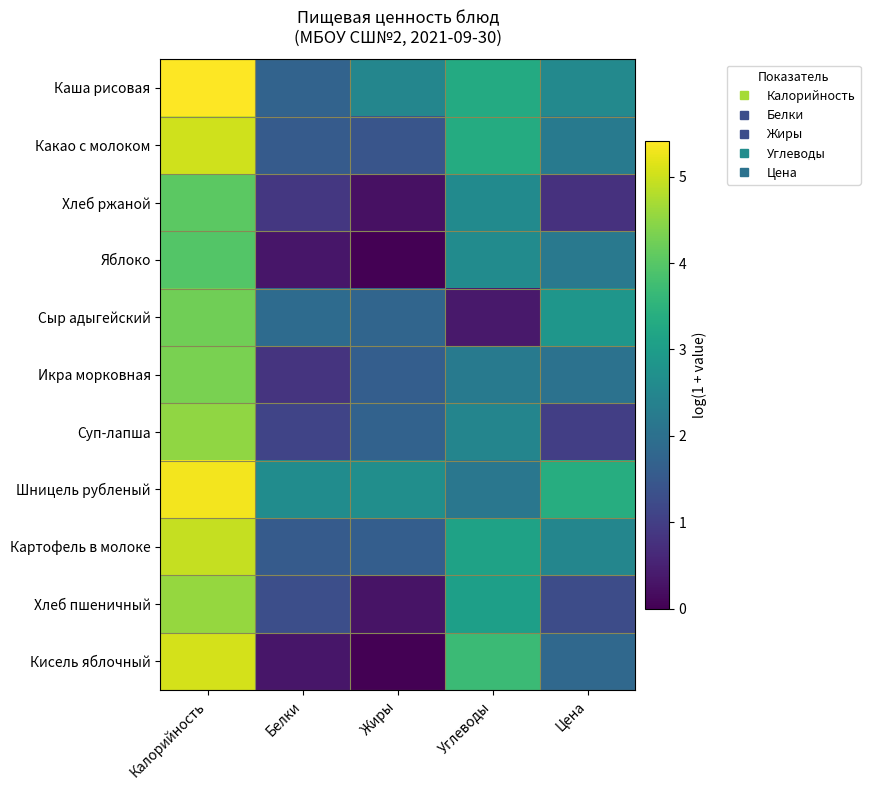

Rank the series by their maximum value, from highest to lowest.

Каша рисовая, Шницель рубленый, Кисель яблочный, Какао с молоком, Картофель в молоке, Хлеб пшеничный, Суп-лапша, Икра морковная, Сыр адыгейский, Хлеб ржаной, Яблоко